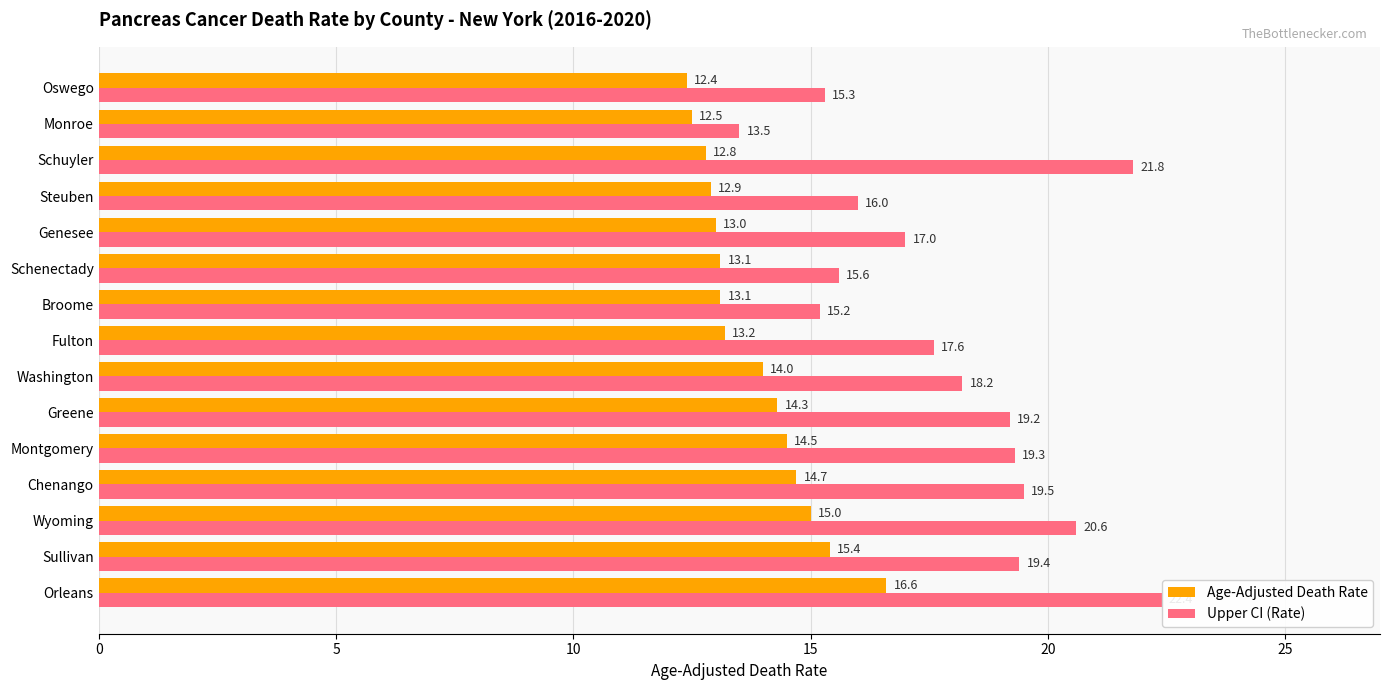

Which series has the widest spread of values?

Upper CI (Rate)